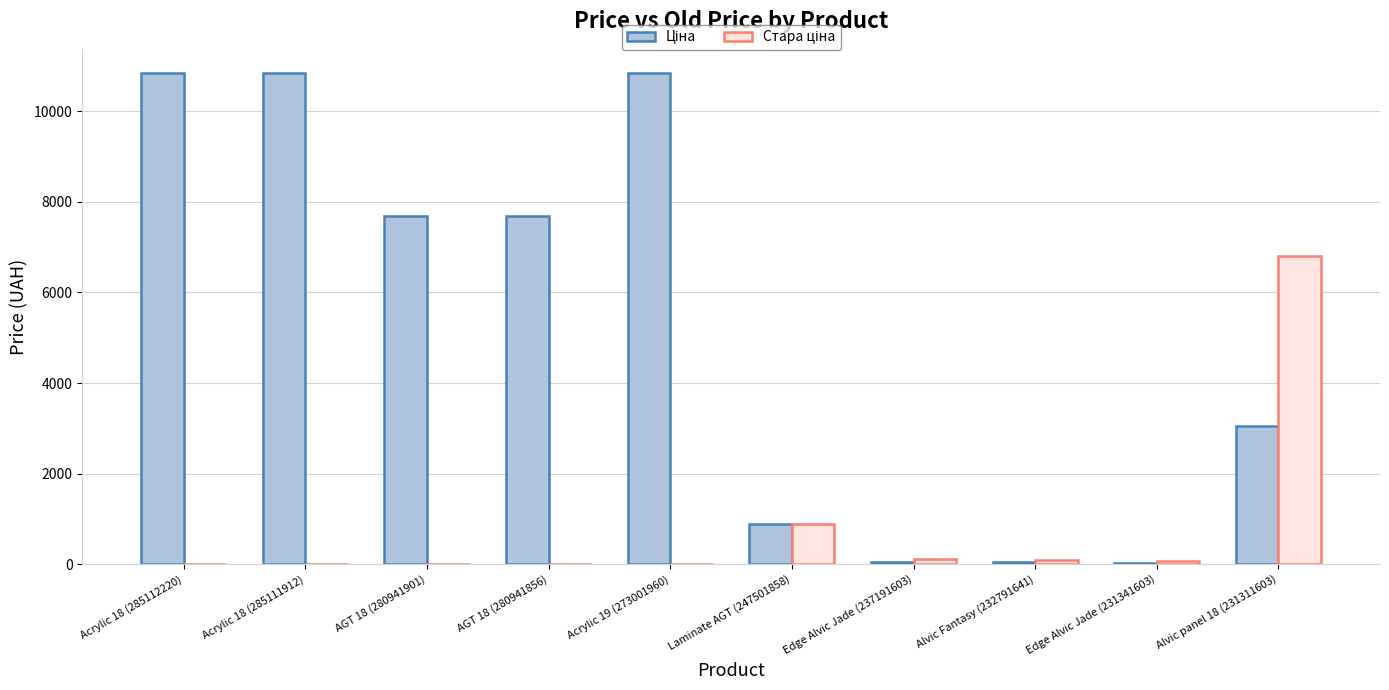

How many groups of bars are there?

10